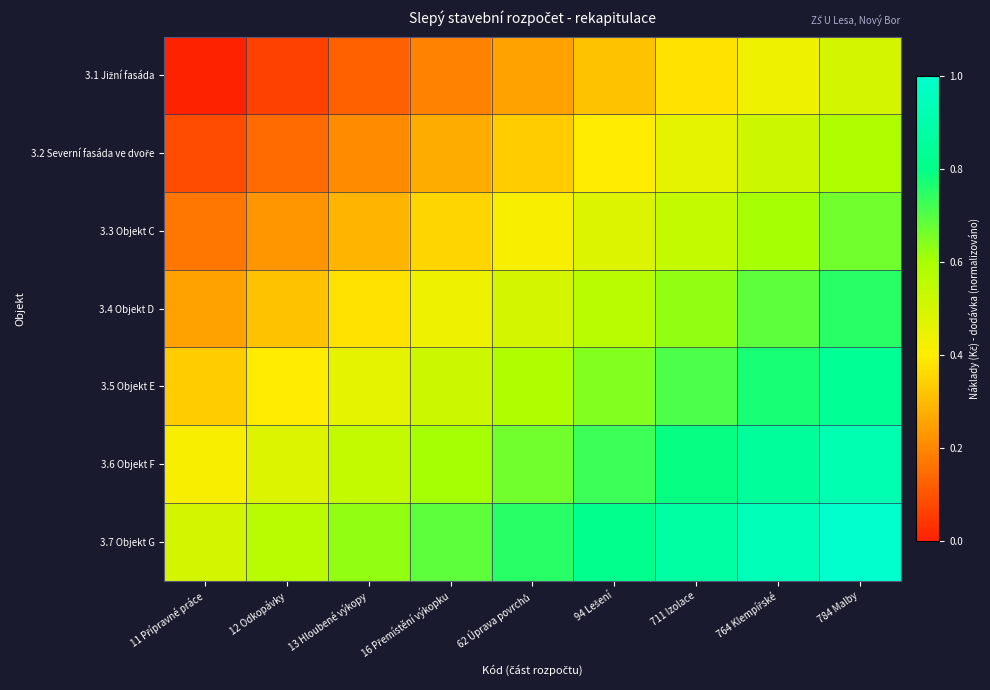

At which category does the chart reach its peak across all series?

784 Malby